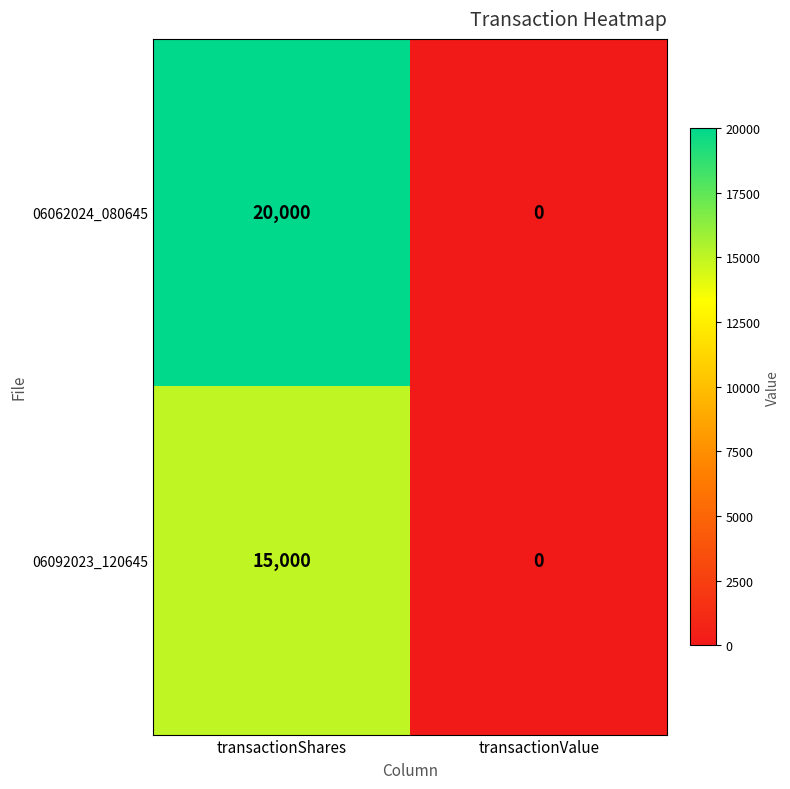

Reading left to right, transcribe all the data shown in this chart.

06062024_080645: 20000	0
06092023_120645: 15000	0